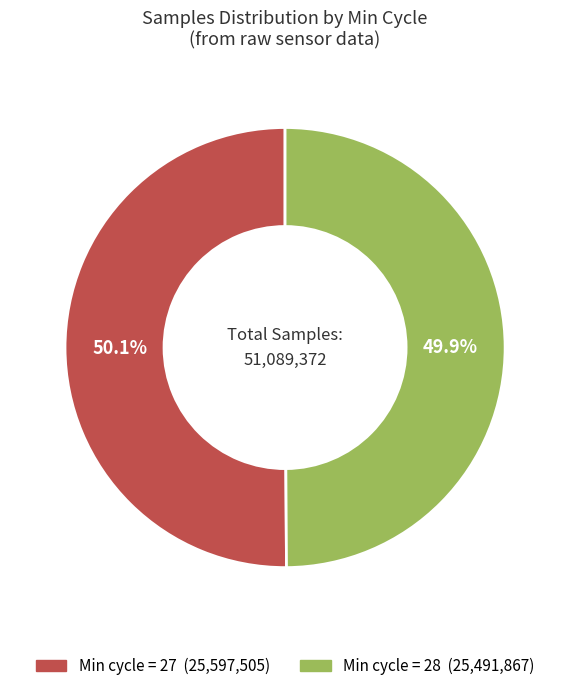

Is there a majority slice in this chart?

Yes